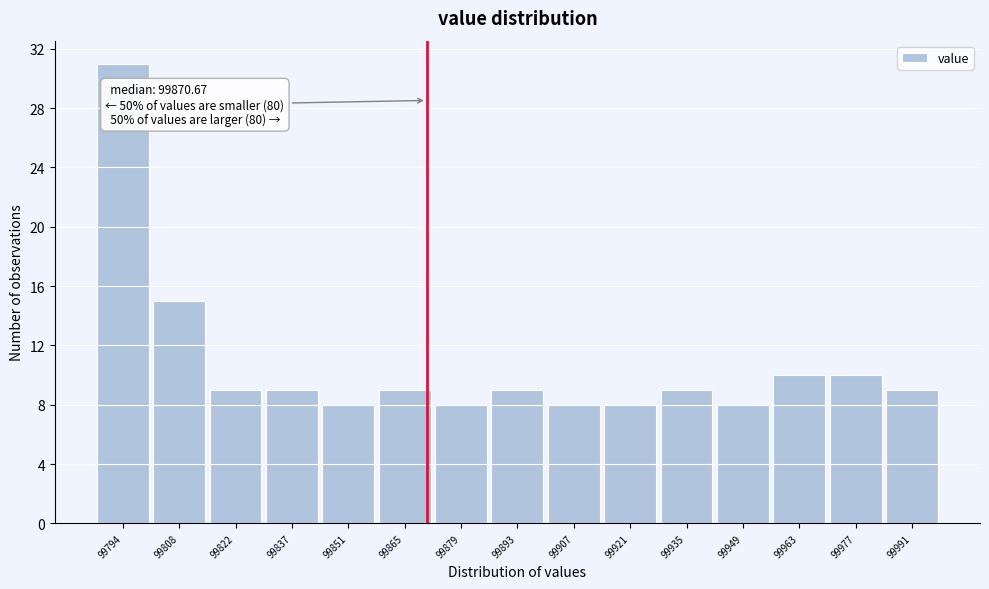

Over which range of the x-axis is the bar tallest?

99788 to 99802